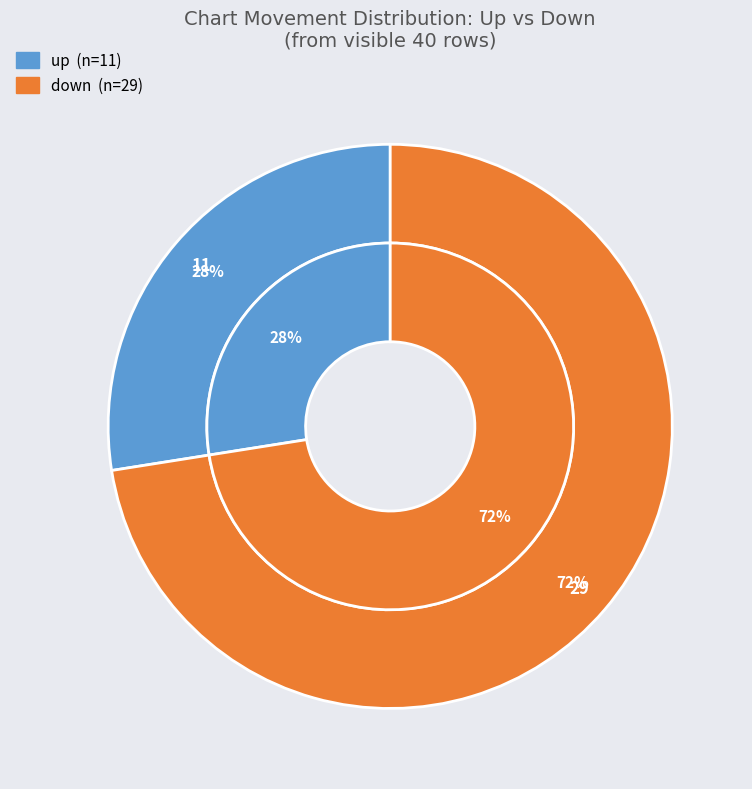

What is the smallest slice in the pie chart?

up